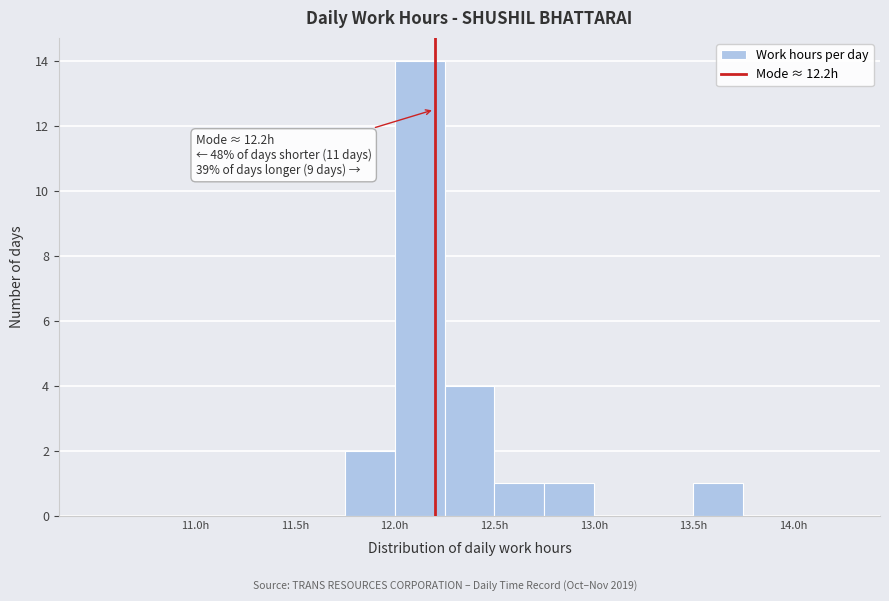

Which range on the x-axis has the tallest bar?

12.00 to 12.25